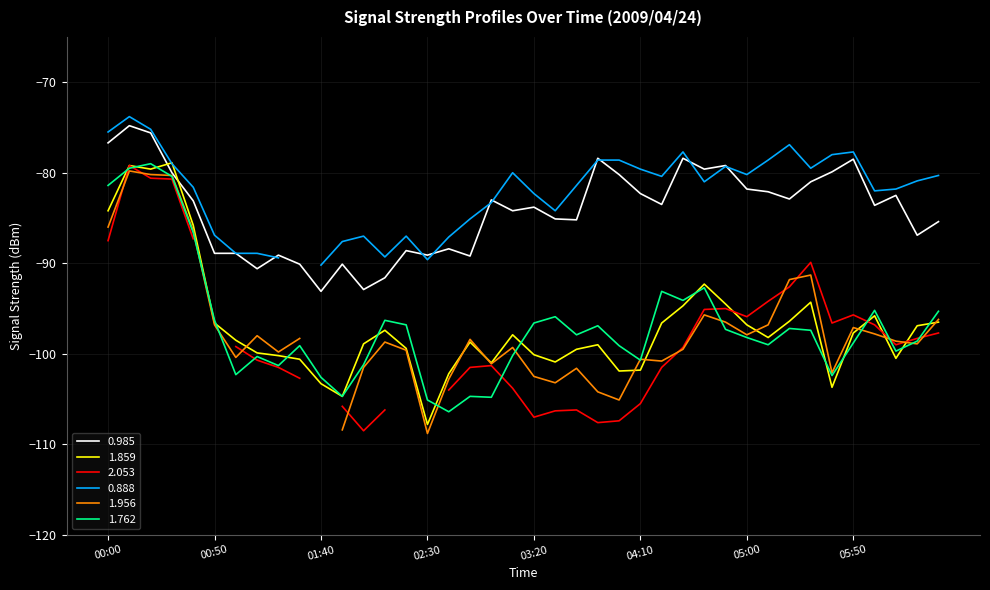

At which category does 1.762 reach its first local peak?

2009/04/24 00:20